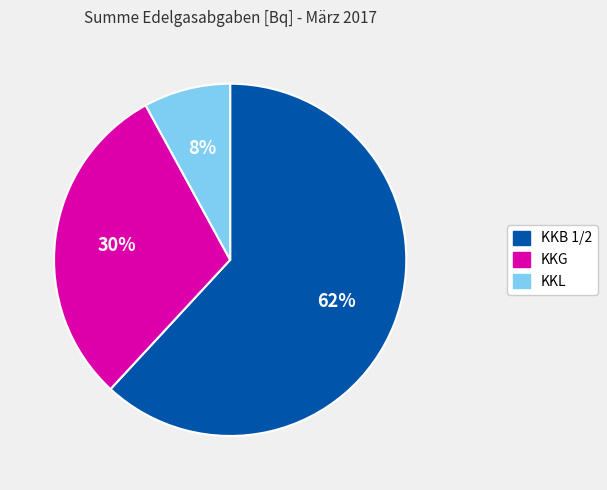

Which slice is the smallest?

KKL